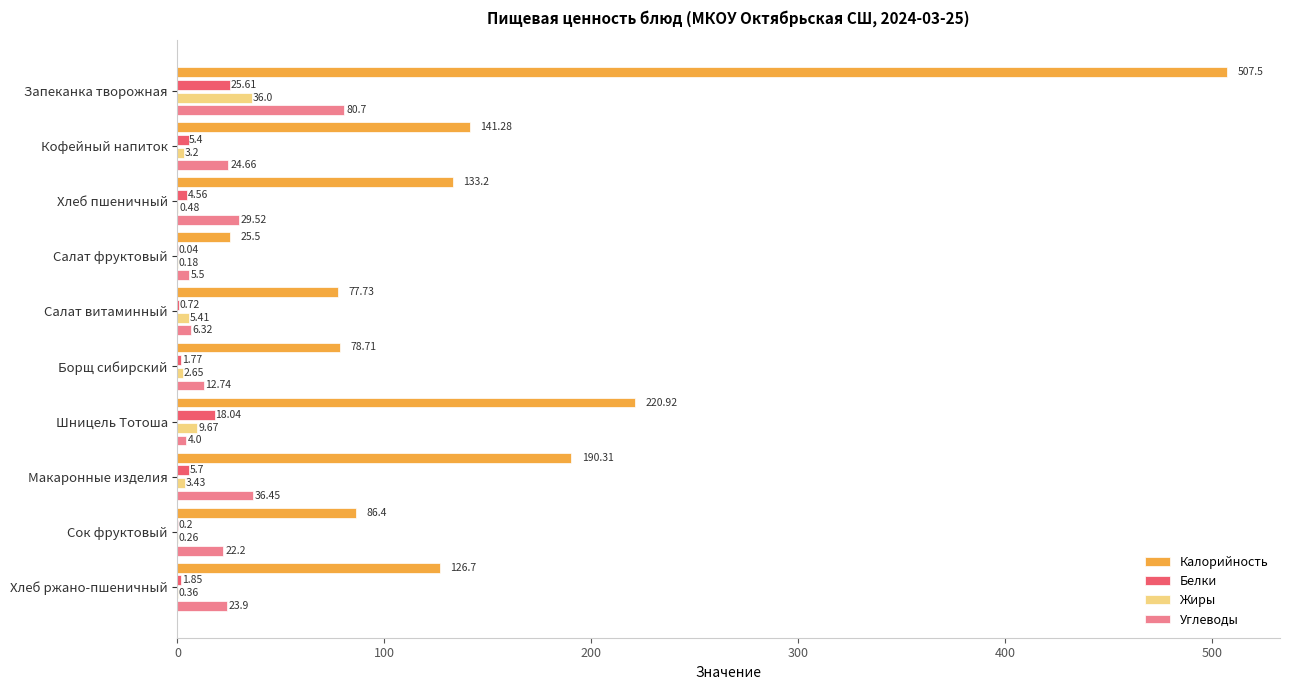

Which series has the largest total across all categories?

Калорийность